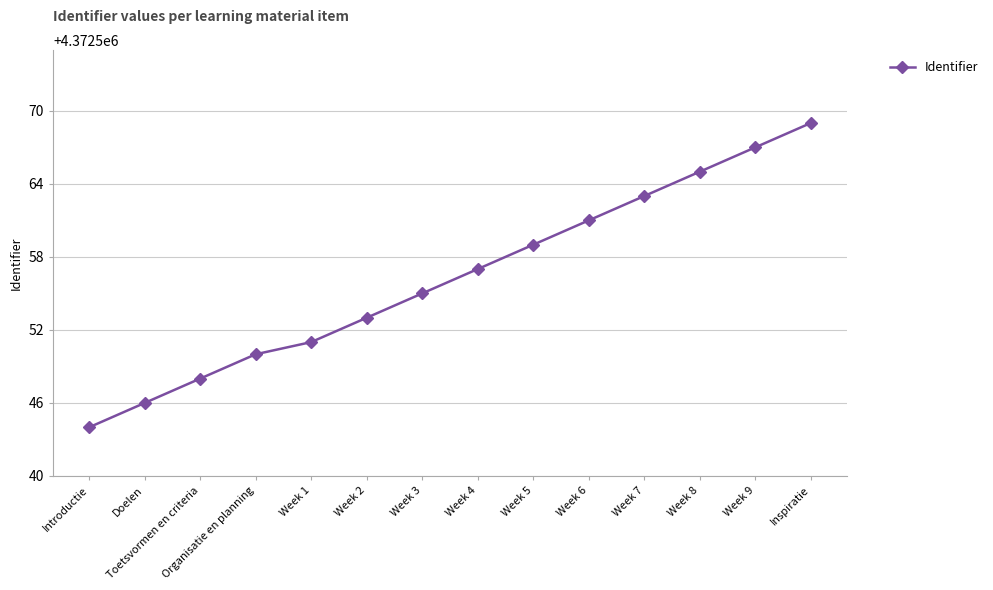

What is the difference between the values at Week 5 and Week 4?

2